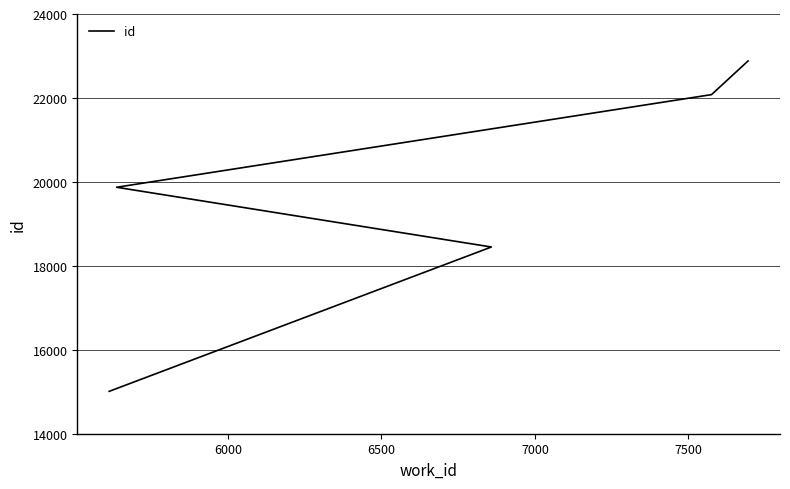

Reading left to right, what are all the values shown in this chart?

15010	18448	18449	19872	22079	22881